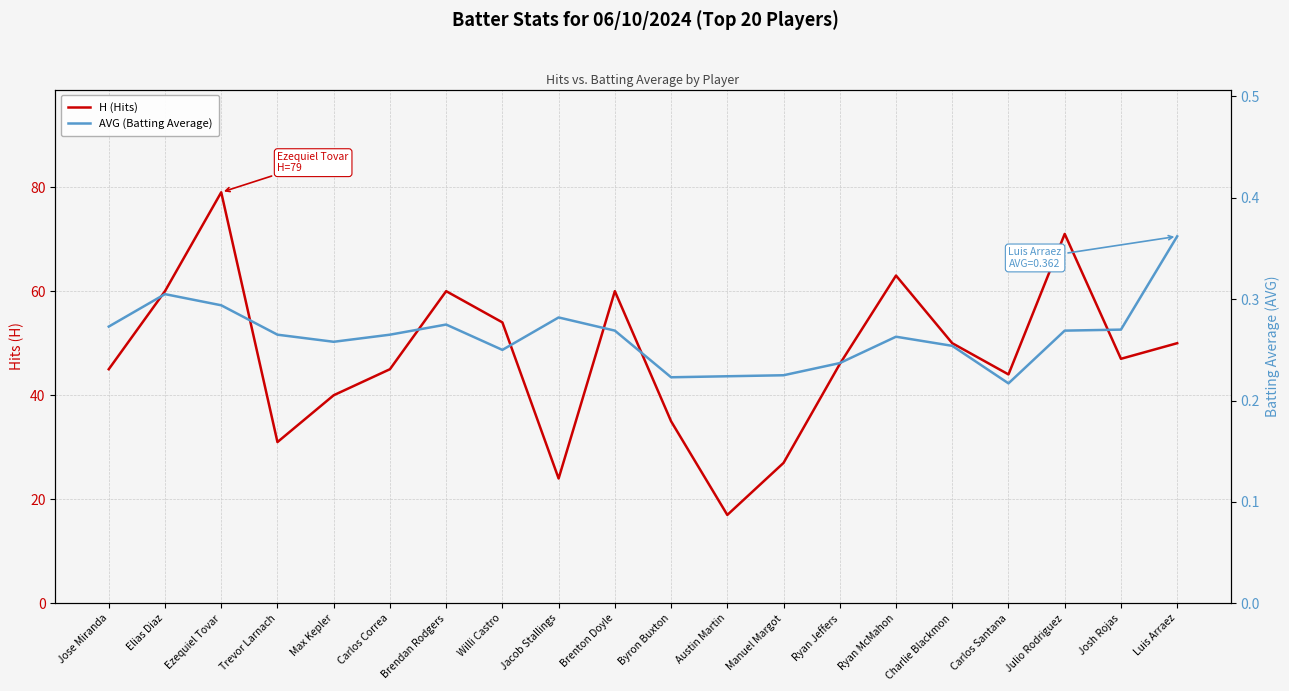

How many lines are shown in the chart?

2